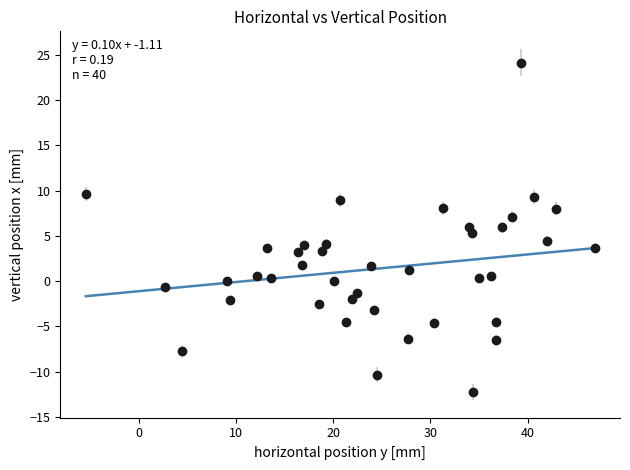

What is the range of Y values (max minus min)?

36.3